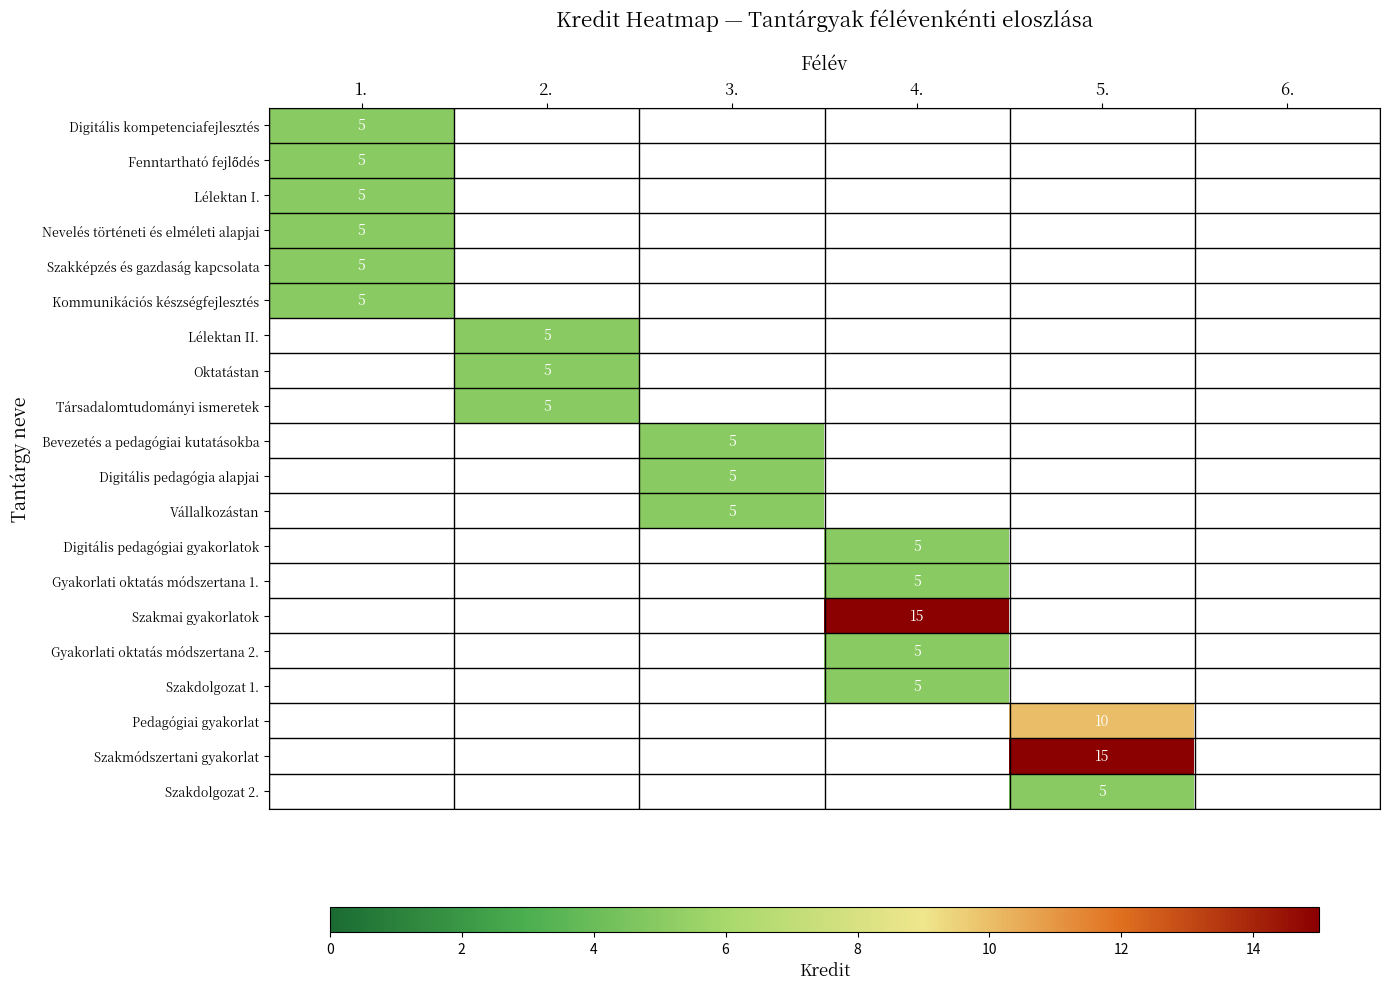

At 3., list the series in order from smallest to largest.

Digitális kompetenciafejlesztés, Fenntartható fejlődés, Lélektan I., Nevelés történeti és elméleti alapjai, Szakképzés és gazdaság kapcsolata, Kommunikációs készségfejlesztés, Lélektan II., Oktatástan, Társadalomtudományi ismeretek, Bevezetés a pedagógiai kutatásokba, Digitális pedagógia alapjai, Vállalkozástan, Digitális pedagógiai gyakorlatok, Gyakorlati oktatás módszertana 1., Szakmai gyakorlatok, Gyakorlati oktatás módszertana 2., Szakdolgozat 1., Pedagógiai gyakorlat, Szakmódszertani gyakorlat, Szakdolgozat 2.